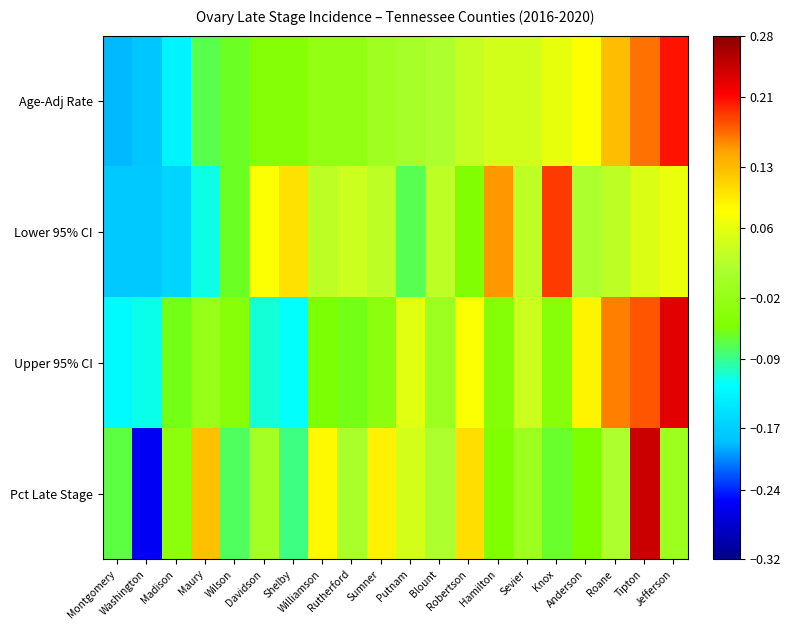

At how many categories does at least one series exceed 0?

16